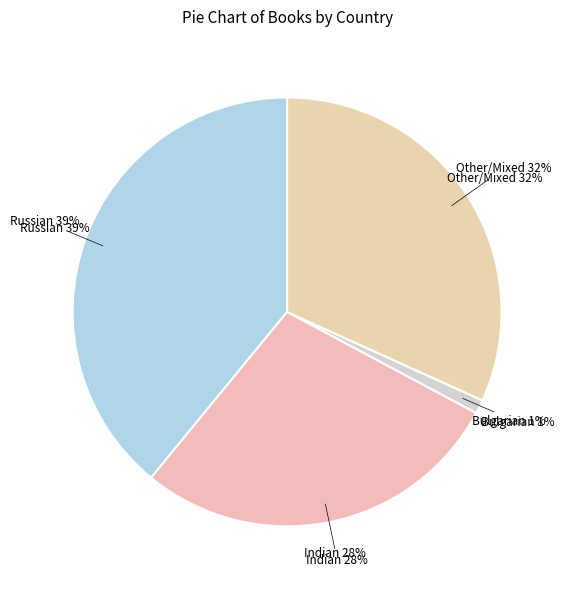

To the nearest percent, what is the average slice percentage?

25%